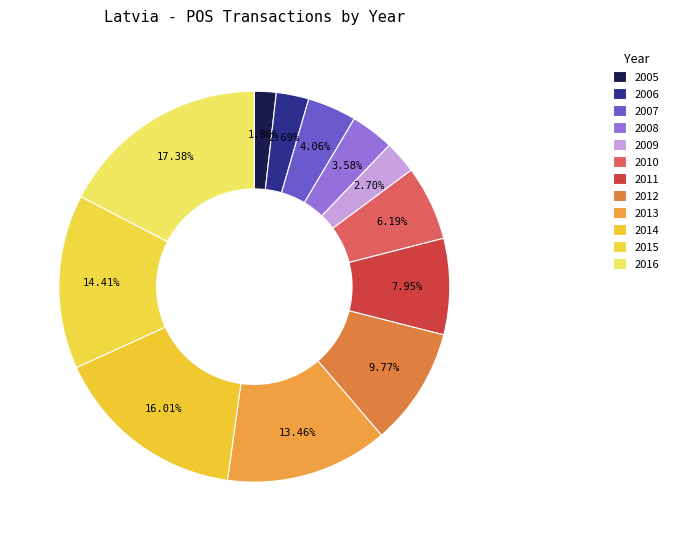

Is 2014 the majority of the pie?

No